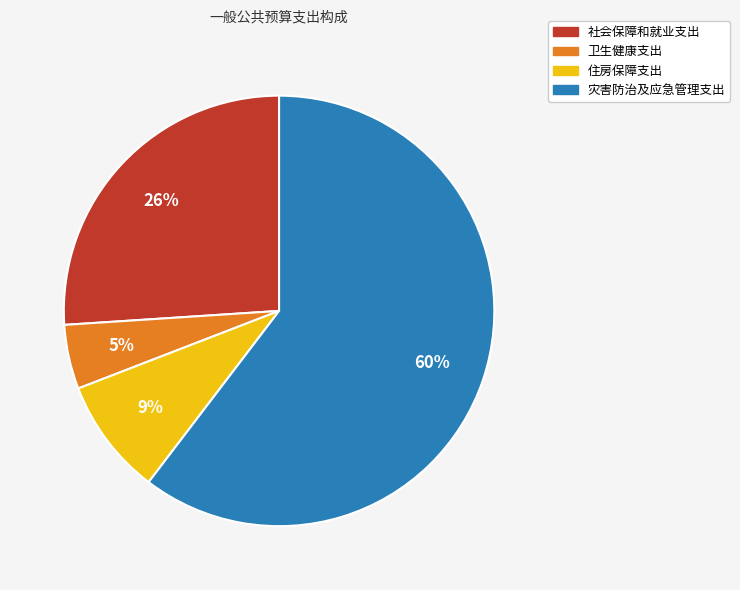

Which category accounts for the majority?

灾害防治及应急管理支出